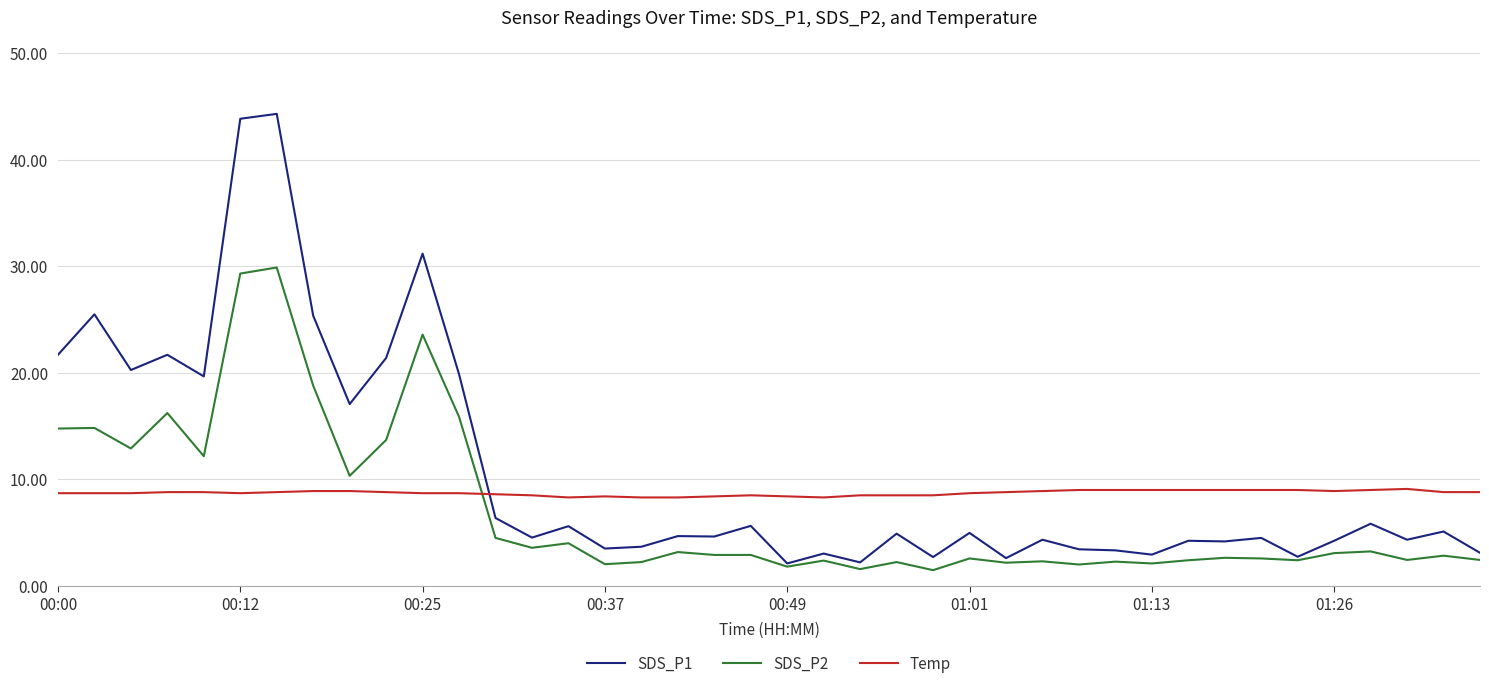

True or false: Temp and SDS_P1 cross at least once.

True